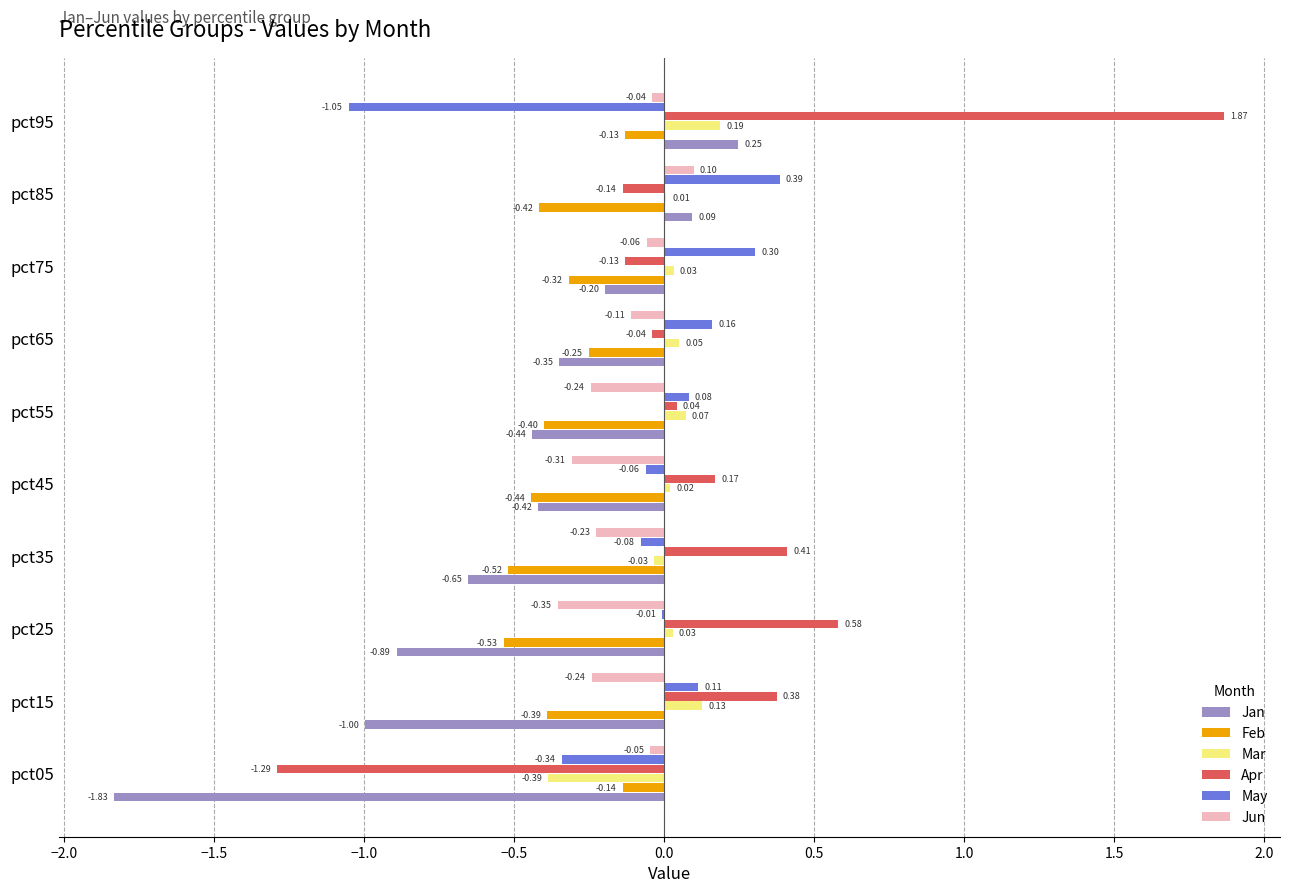

At which category is the sum across all series the highest?

pct95